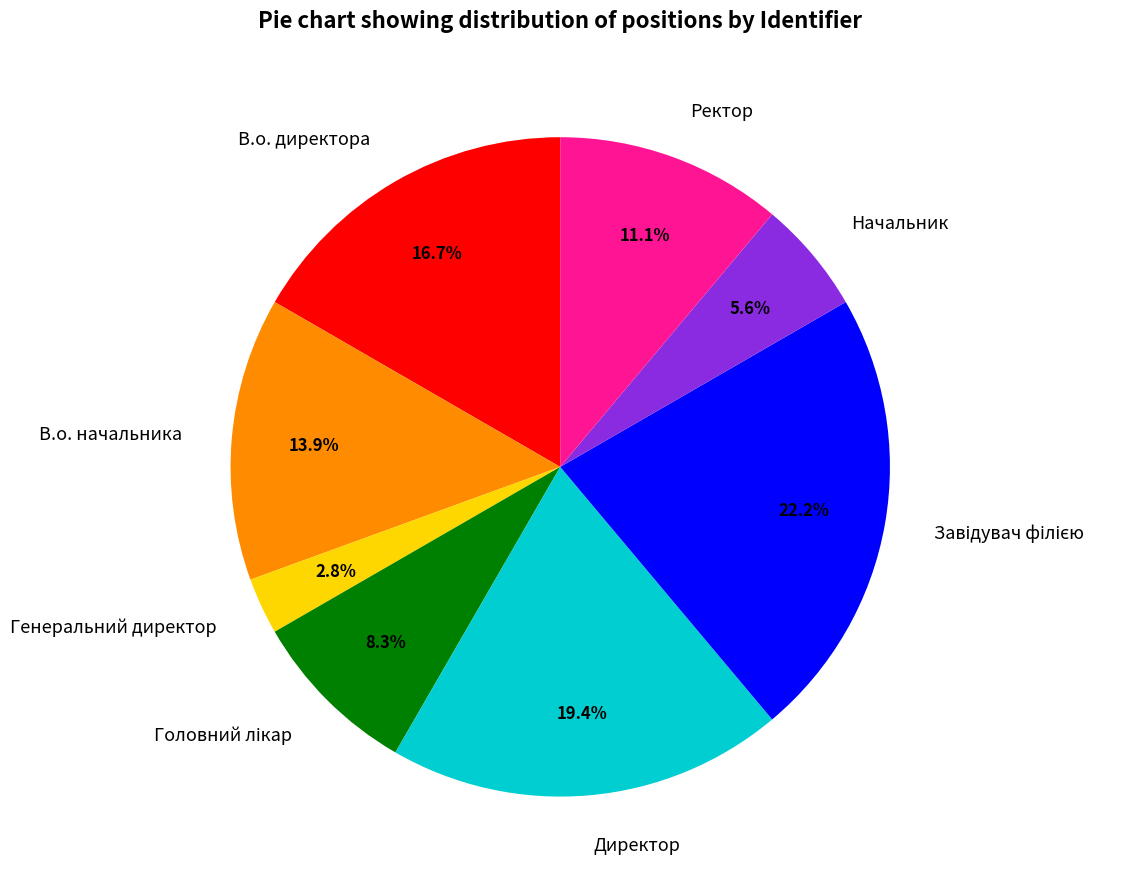

What is the smallest slice in the pie chart?

Генеральний директор